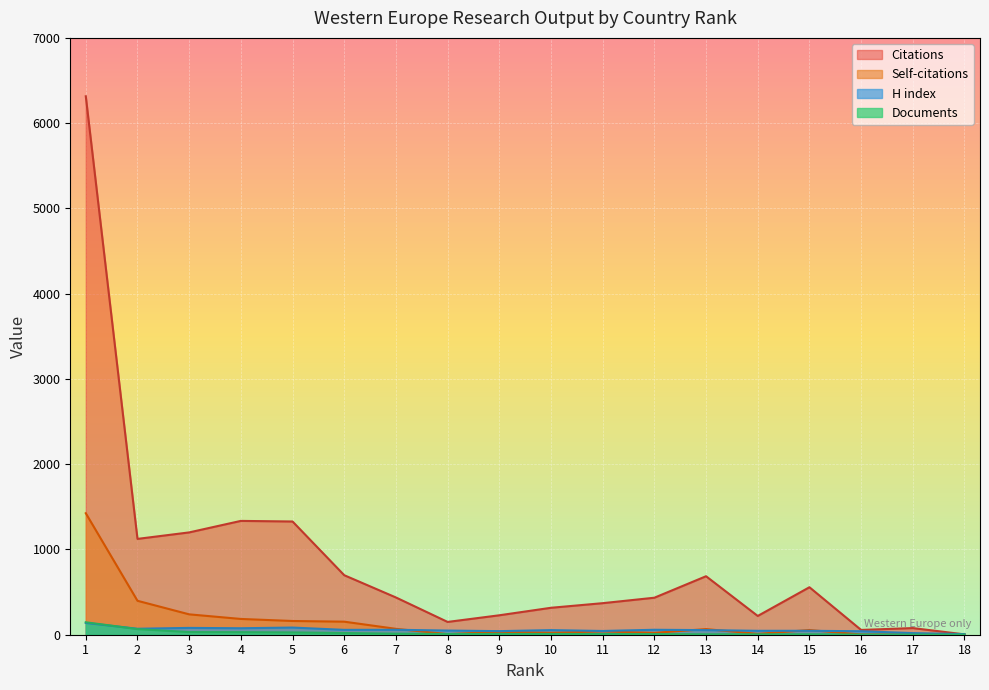

True or false: Citations and Self-citations cross at least once.

False